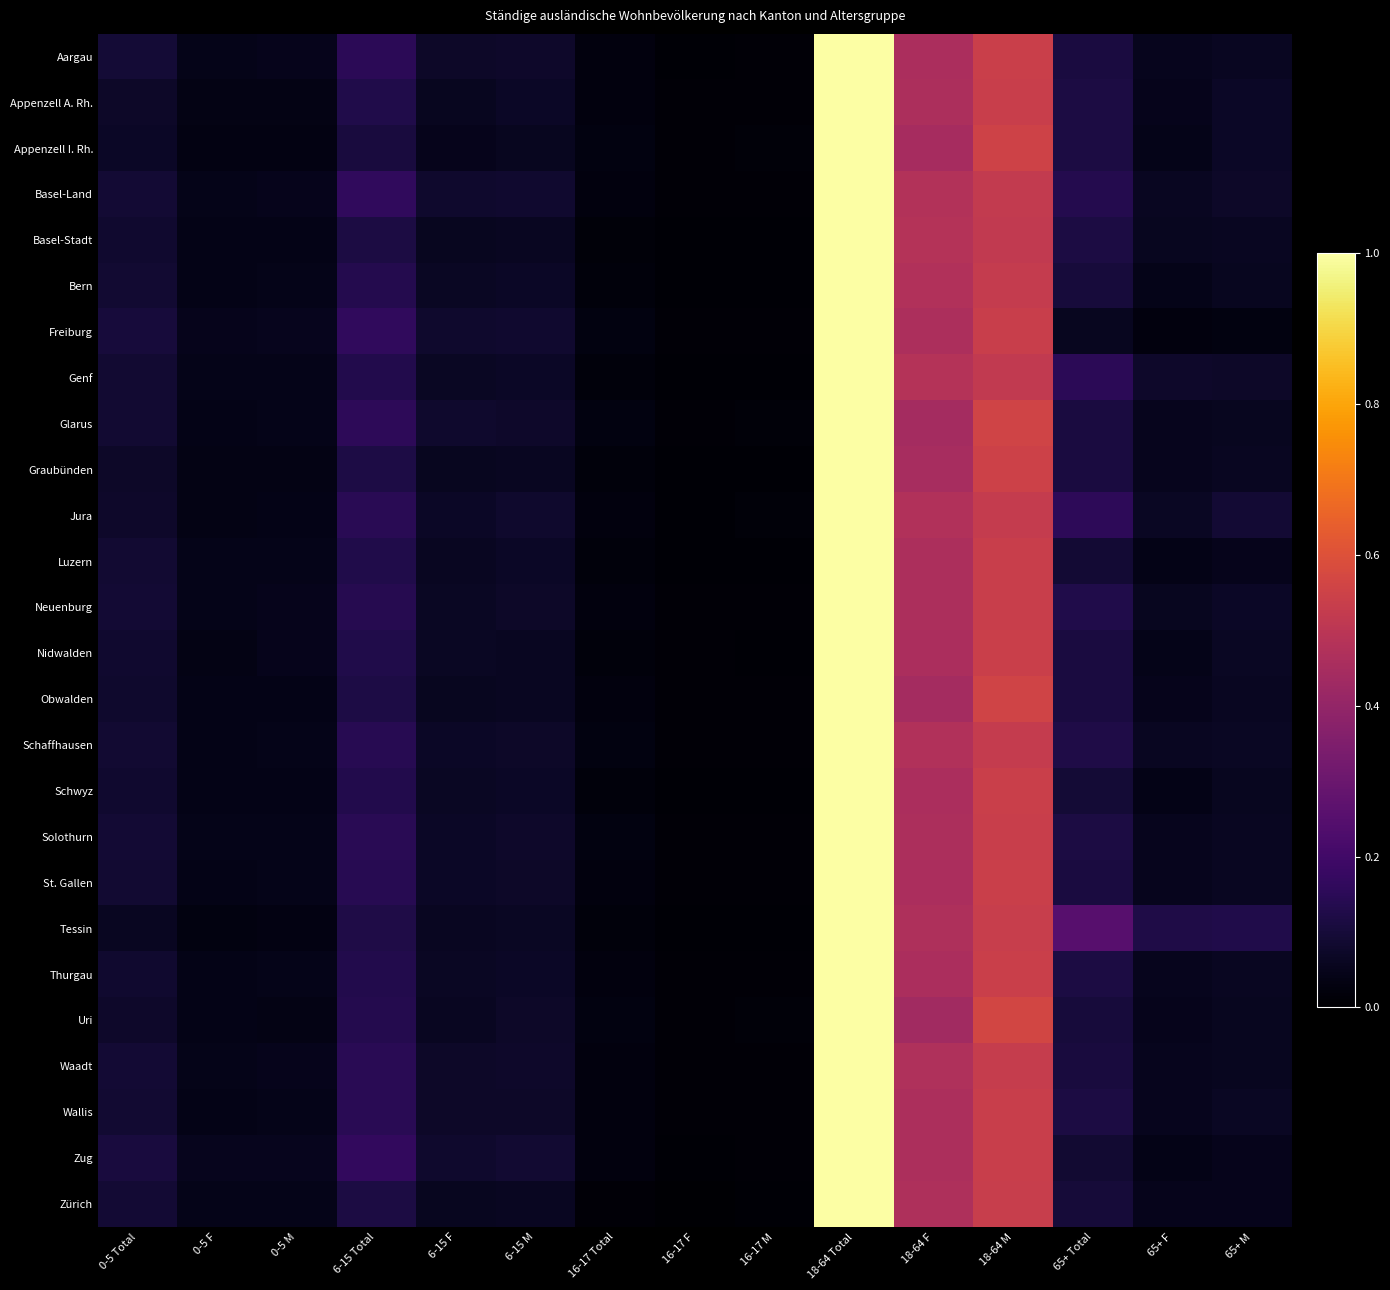

Reading right to left, list all the values displayed in this chart.

Aargau: 65+ M=0.1	65+ F=0.1	65+ Total=0.1	18-64 M=0.5	18-64 F=0.5	18-64 Total=1.0	16-17 M=0.0	16-17 F=0.0	16-17 Total=0.0	6-15 M=0.1	6-15 F=0.1	6-15 Total=0.2	0-5 M=0.0	0-5 F=0.0	0-5 Total=0.1
Appenzell A. Rh.: 65+ M=0.1	65+ F=0.1	65+ Total=0.1	18-64 M=0.5	18-64 F=0.5	18-64 Total=1.0	16-17 M=0.0	16-17 F=0.0	16-17 Total=0.0	6-15 M=0.1	6-15 F=0.1	6-15 Total=0.1	0-5 M=0.0	0-5 F=0.0	0-5 Total=0.1
Appenzell I. Rh.: 65+ M=0.1	65+ F=0.0	65+ Total=0.1	18-64 M=0.6	18-64 F=0.4	18-64 Total=1.0	16-17 M=0.0	16-17 F=0.0	16-17 Total=0.0	6-15 M=0.1	6-15 F=0.0	6-15 Total=0.1	0-5 M=0.0	0-5 F=0.0	0-5 Total=0.1
Basel-Land: 65+ M=0.1	65+ F=0.1	65+ Total=0.1	18-64 M=0.5	18-64 F=0.5	18-64 Total=1.0	16-17 M=0.0	16-17 F=0.0	16-17 Total=0.0	6-15 M=0.1	6-15 F=0.1	6-15 Total=0.2	0-5 M=0.0	0-5 F=0.0	0-5 Total=0.1
Basel-Stadt: 65+ M=0.1	65+ F=0.1	65+ Total=0.1	18-64 M=0.5	18-64 F=0.5	18-64 Total=1.0	16-17 M=0.0	16-17 F=0.0	16-17 Total=0.0	6-15 M=0.1	6-15 F=0.1	6-15 Total=0.1	0-5 M=0.0	0-5 F=0.0	0-5 Total=0.1
Bern: 65+ M=0.1	65+ F=0.0	65+ Total=0.1	18-64 M=0.5	18-64 F=0.5	18-64 Total=1.0	16-17 M=0.0	16-17 F=0.0	16-17 Total=0.0	6-15 M=0.1	6-15 F=0.1	6-15 Total=0.1	0-5 M=0.0	0-5 F=0.0	0-5 Total=0.1
Freiburg: 65+ M=0.0	65+ F=0.0	65+ Total=0.1	18-64 M=0.5	18-64 F=0.5	18-64 Total=1.0	16-17 M=0.0	16-17 F=0.0	16-17 Total=0.0	6-15 M=0.1	6-15 F=0.1	6-15 Total=0.2	0-5 M=0.1	0-5 F=0.0	0-5 Total=0.1
Genf: 65+ M=0.1	65+ F=0.1	65+ Total=0.1	18-64 M=0.5	18-64 F=0.5	18-64 Total=1.0	16-17 M=0.0	16-17 F=0.0	16-17 Total=0.0	6-15 M=0.1	6-15 F=0.1	6-15 Total=0.1	0-5 M=0.0	0-5 F=0.0	0-5 Total=0.1
Glarus: 65+ M=0.1	65+ F=0.1	65+ Total=0.1	18-64 M=0.6	18-64 F=0.4	18-64 Total=1.0	16-17 M=0.0	16-17 F=0.0	16-17 Total=0.0	6-15 M=0.1	6-15 F=0.1	6-15 Total=0.2	0-5 M=0.0	0-5 F=0.0	0-5 Total=0.1
Graubünden: 65+ M=0.1	65+ F=0.1	65+ Total=0.1	18-64 M=0.6	18-64 F=0.4	18-64 Total=1.0	16-17 M=0.0	16-17 F=0.0	16-17 Total=0.0	6-15 M=0.1	6-15 F=0.1	6-15 Total=0.1	0-5 M=0.0	0-5 F=0.0	0-5 Total=0.1
Jura: 65+ M=0.1	65+ F=0.1	65+ Total=0.2	18-64 M=0.5	18-64 F=0.5	18-64 Total=1.0	16-17 M=0.0	16-17 F=0.0	16-17 Total=0.0	6-15 M=0.1	6-15 F=0.1	6-15 Total=0.1	0-5 M=0.0	0-5 F=0.0	0-5 Total=0.1
Luzern: 65+ M=0.0	65+ F=0.0	65+ Total=0.1	18-64 M=0.5	18-64 F=0.5	18-64 Total=1.0	16-17 M=0.0	16-17 F=0.0	16-17 Total=0.0	6-15 M=0.1	6-15 F=0.1	6-15 Total=0.1	0-5 M=0.0	0-5 F=0.0	0-5 Total=0.1
Neuenburg: 65+ M=0.1	65+ F=0.1	65+ Total=0.1	18-64 M=0.5	18-64 F=0.5	18-64 Total=1.0	16-17 M=0.0	16-17 F=0.0	16-17 Total=0.0	6-15 M=0.1	6-15 F=0.1	6-15 Total=0.1	0-5 M=0.0	0-5 F=0.0	0-5 Total=0.1
Nidwalden: 65+ M=0.1	65+ F=0.0	65+ Total=0.1	18-64 M=0.5	18-64 F=0.5	18-64 Total=1.0	16-17 M=0.0	16-17 F=0.0	16-17 Total=0.0	6-15 M=0.1	6-15 F=0.1	6-15 Total=0.1	0-5 M=0.0	0-5 F=0.0	0-5 Total=0.1
Obwalden: 65+ M=0.1	65+ F=0.1	65+ Total=0.1	18-64 M=0.6	18-64 F=0.4	18-64 Total=1.0	16-17 M=0.0	16-17 F=0.0	16-17 Total=0.0	6-15 M=0.1	6-15 F=0.1	6-15 Total=0.1	0-5 M=0.0	0-5 F=0.0	0-5 Total=0.1
Schaffhausen: 65+ M=0.1	65+ F=0.1	65+ Total=0.1	18-64 M=0.5	18-64 F=0.5	18-64 Total=1.0	16-17 M=0.0	16-17 F=0.0	16-17 Total=0.0	6-15 M=0.1	6-15 F=0.1	6-15 Total=0.1	0-5 M=0.0	0-5 F=0.0	0-5 Total=0.1
Schwyz: 65+ M=0.1	65+ F=0.0	65+ Total=0.1	18-64 M=0.5	18-64 F=0.5	18-64 Total=1.0	16-17 M=0.0	16-17 F=0.0	16-17 Total=0.0	6-15 M=0.1	6-15 F=0.1	6-15 Total=0.1	0-5 M=0.0	0-5 F=0.0	0-5 Total=0.1
Solothurn: 65+ M=0.1	65+ F=0.1	65+ Total=0.1	18-64 M=0.5	18-64 F=0.5	18-64 Total=1.0	16-17 M=0.0	16-17 F=0.0	16-17 Total=0.0	6-15 M=0.1	6-15 F=0.1	6-15 Total=0.1	0-5 M=0.0	0-5 F=0.0	0-5 Total=0.1
St. Gallen: 65+ M=0.1	65+ F=0.1	65+ Total=0.1	18-64 M=0.5	18-64 F=0.5	18-64 Total=1.0	16-17 M=0.0	16-17 F=0.0	16-17 Total=0.0	6-15 M=0.1	6-15 F=0.1	6-15 Total=0.1	0-5 M=0.0	0-5 F=0.0	0-5 Total=0.1
Tessin: 65+ M=0.1	65+ F=0.1	65+ Total=0.3	18-64 M=0.5	18-64 F=0.5	18-64 Total=1.0	16-17 M=0.0	16-17 F=0.0	16-17 Total=0.0	6-15 M=0.1	6-15 F=0.1	6-15 Total=0.1	0-5 M=0.0	0-5 F=0.0	0-5 Total=0.1
Thurgau: 65+ M=0.1	65+ F=0.1	65+ Total=0.1	18-64 M=0.5	18-64 F=0.5	18-64 Total=1.0	16-17 M=0.0	16-17 F=0.0	16-17 Total=0.0	6-15 M=0.1	6-15 F=0.1	6-15 Total=0.1	0-5 M=0.0	0-5 F=0.0	0-5 Total=0.1
Uri: 65+ M=0.1	65+ F=0.0	65+ Total=0.1	18-64 M=0.6	18-64 F=0.4	18-64 Total=1.0	16-17 M=0.0	16-17 F=0.0	16-17 Total=0.0	6-15 M=0.1	6-15 F=0.1	6-15 Total=0.1	0-5 M=0.0	0-5 F=0.0	0-5 Total=0.1
Waadt: 65+ M=0.1	65+ F=0.1	65+ Total=0.1	18-64 M=0.5	18-64 F=0.5	18-64 Total=1.0	16-17 M=0.0	16-17 F=0.0	16-17 Total=0.0	6-15 M=0.1	6-15 F=0.1	6-15 Total=0.1	0-5 M=0.0	0-5 F=0.0	0-5 Total=0.1
Wallis: 65+ M=0.1	65+ F=0.1	65+ Total=0.1	18-64 M=0.5	18-64 F=0.5	18-64 Total=1.0	16-17 M=0.0	16-17 F=0.0	16-17 Total=0.0	6-15 M=0.1	6-15 F=0.1	6-15 Total=0.1	0-5 M=0.0	0-5 F=0.0	0-5 Total=0.1
Zug: 65+ M=0.0	65+ F=0.0	65+ Total=0.1	18-64 M=0.5	18-64 F=0.5	18-64 Total=1.0	16-17 M=0.0	16-17 F=0.0	16-17 Total=0.0	6-15 M=0.1	6-15 F=0.1	6-15 Total=0.2	0-5 M=0.1	0-5 F=0.1	0-5 Total=0.1
Zürich: 65+ M=0.1	65+ F=0.0	65+ Total=0.1	18-64 M=0.5	18-64 F=0.5	18-64 Total=1.0	16-17 M=0.0	16-17 F=0.0	16-17 Total=0.0	6-15 M=0.1	6-15 F=0.1	6-15 Total=0.1	0-5 M=0.0	0-5 F=0.0	0-5 Total=0.1